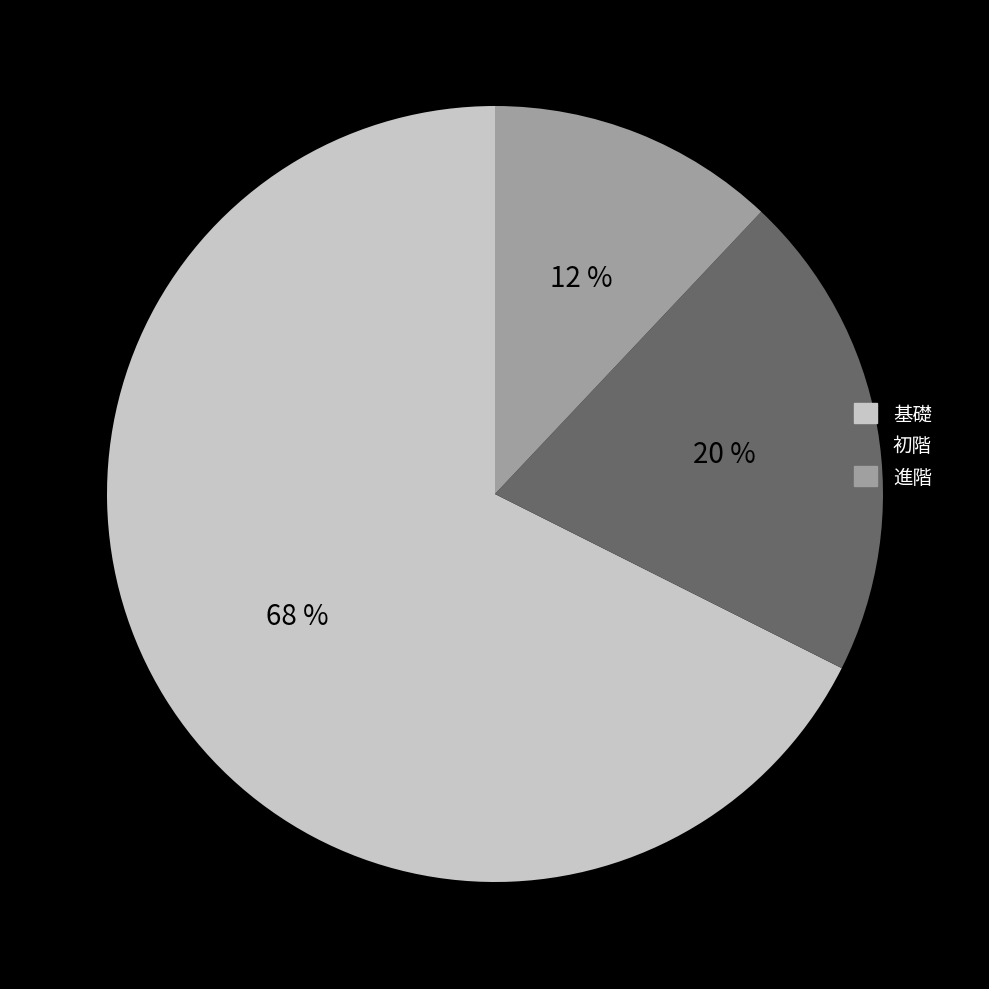

Does 基礎 account for over 50% of the chart?

Yes